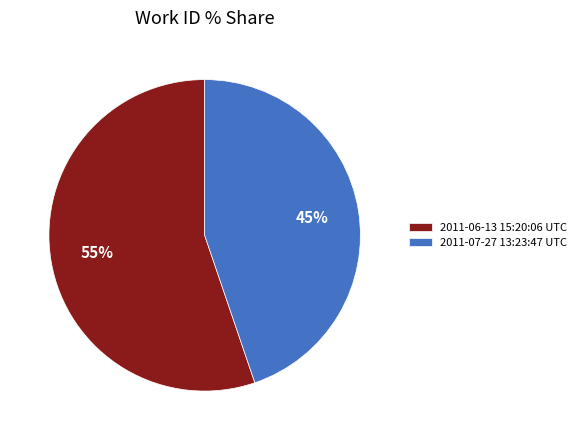

Is there a majority slice in this chart?

Yes